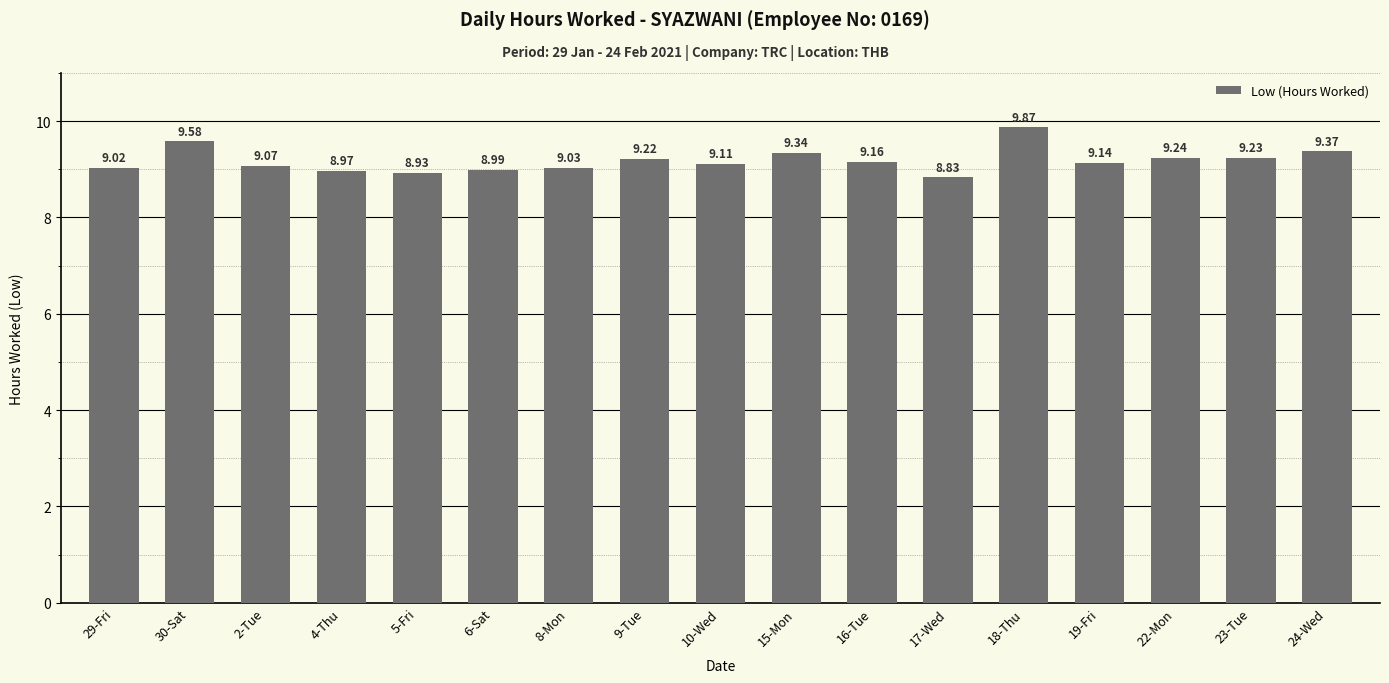

What is the ratio of the value at 30-Sat to the value at 24-Wed?

1.0